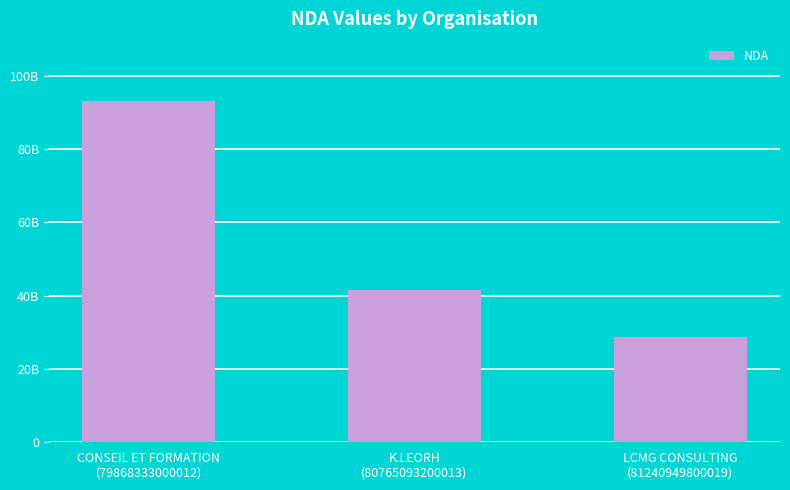

What is the ratio of the value at CONSEIL ET FORMATION
(79868333000012) to the value at K.LEORH
(80765093200013)?

2.2